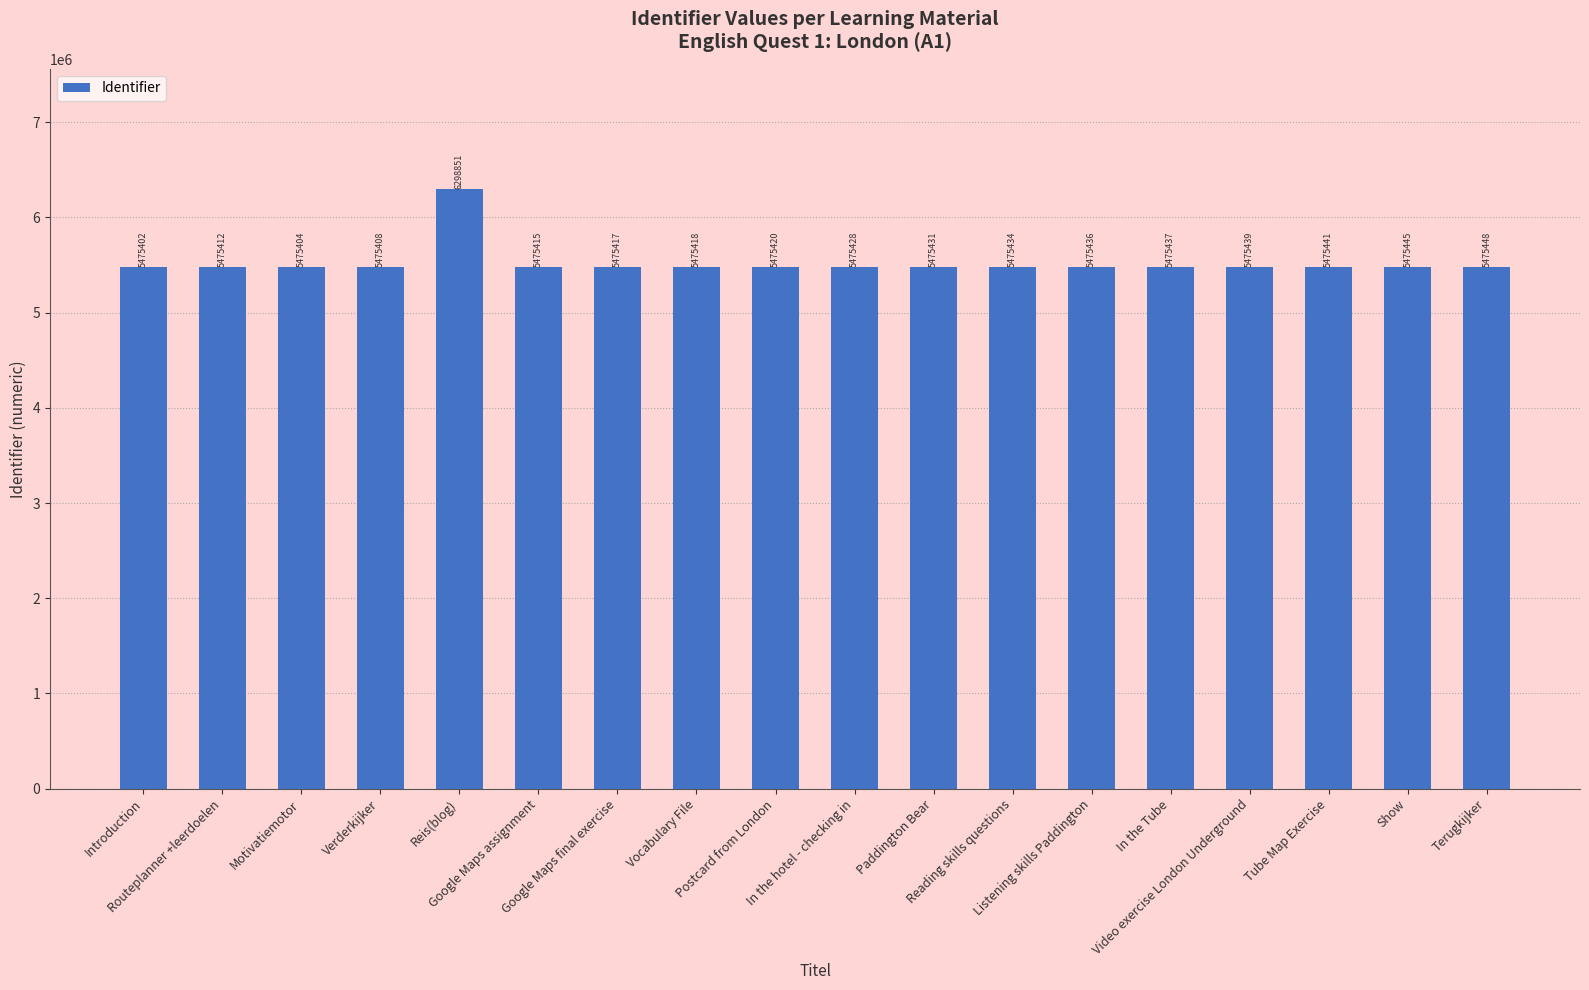

True or false: the data shows 1900862 at Google Maps assignment.

False